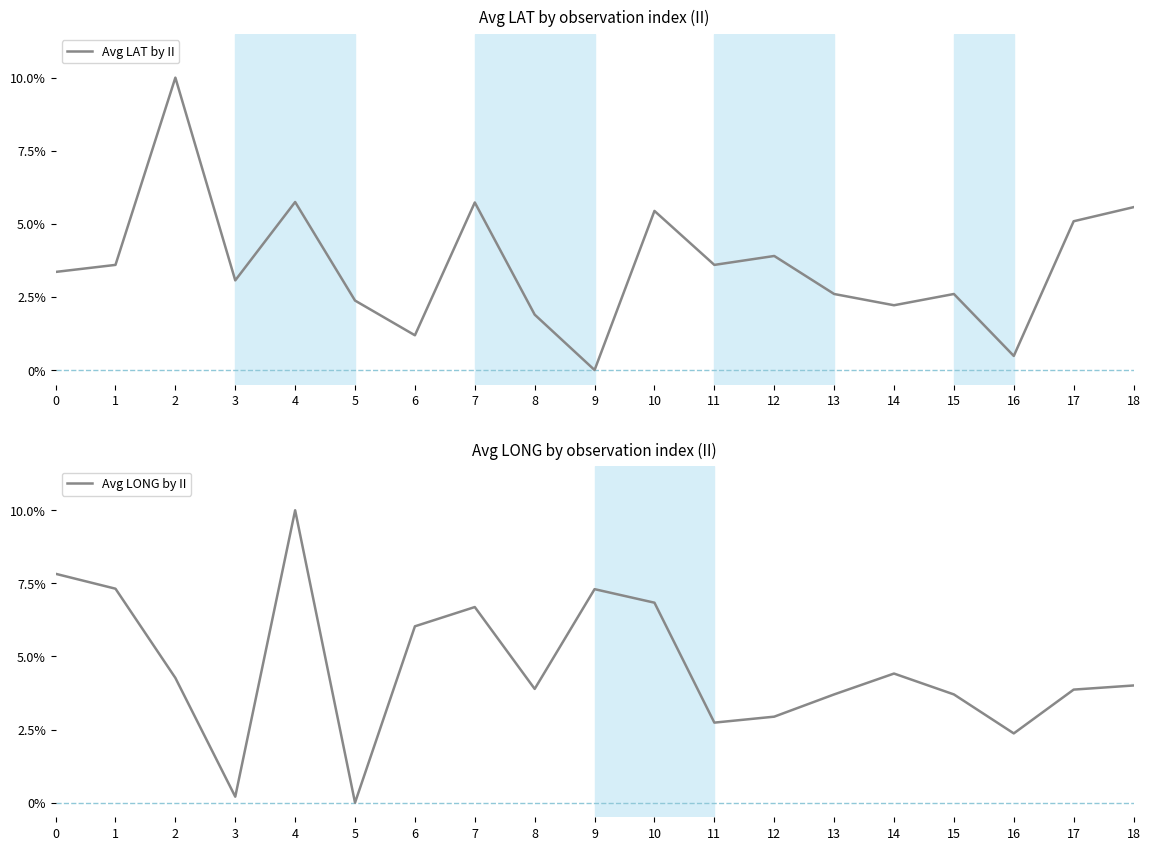

Is the value of Avg LAT by II at 2 greater than the value of Avg LONG by II at 7?

Yes